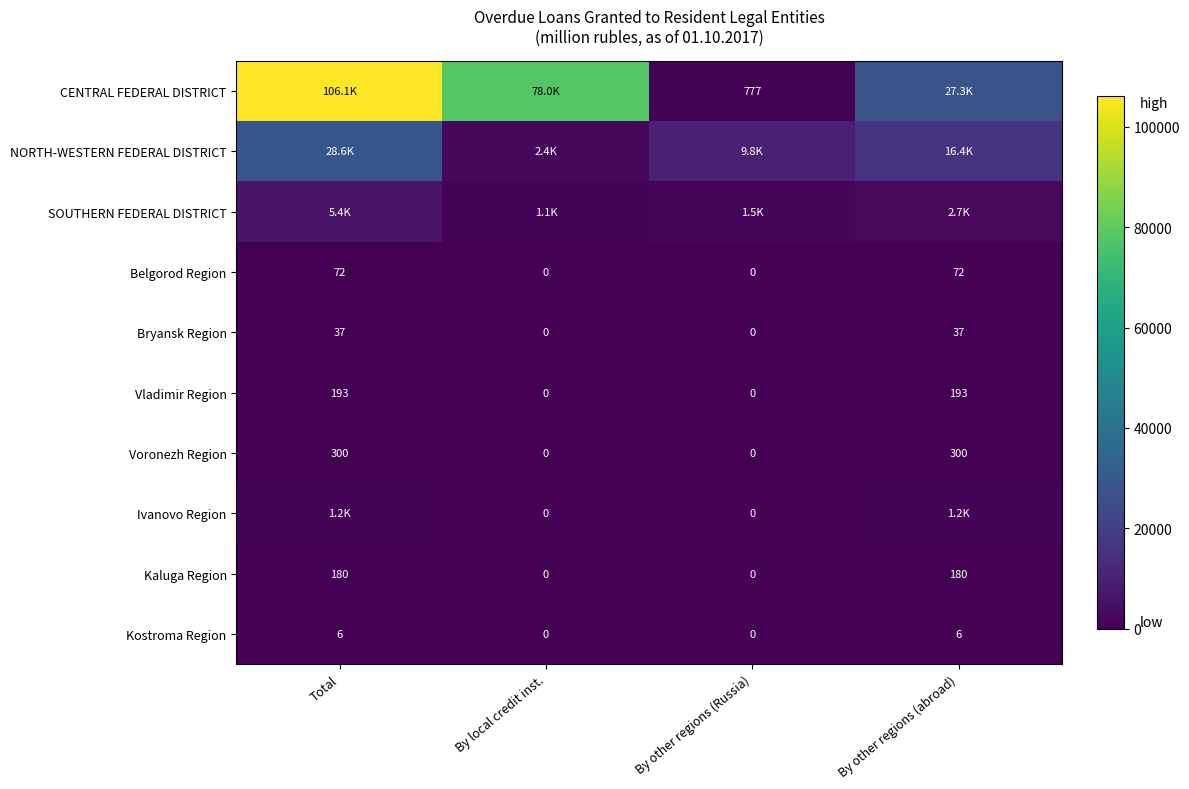

Count the number of data series in this chart.

10